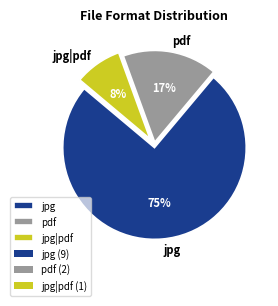

True or false: jpg accounts for 66% of the total.

False